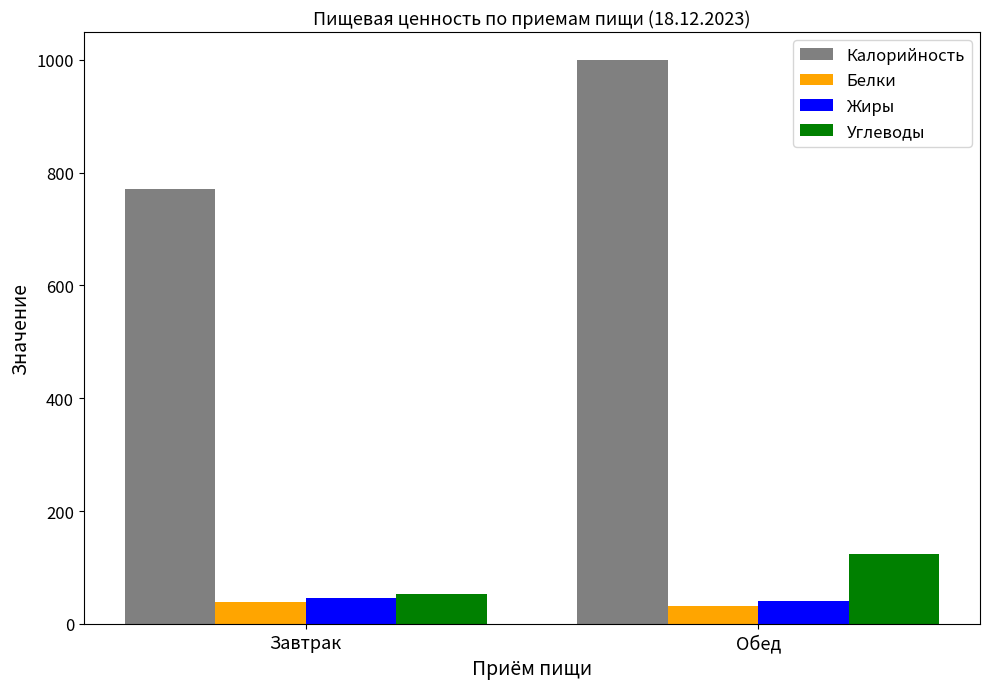

What is the minimum value for Белки?

31.3